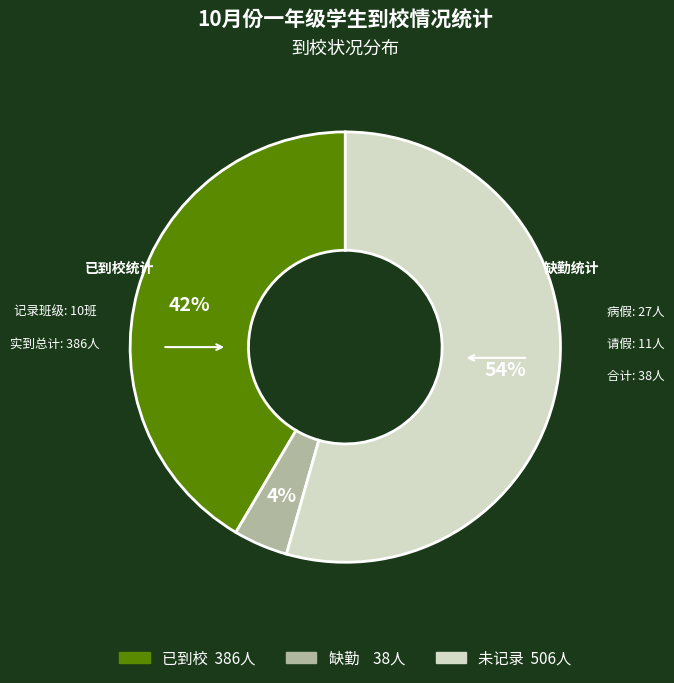

To the nearest percent, what is the average slice percentage?

33%